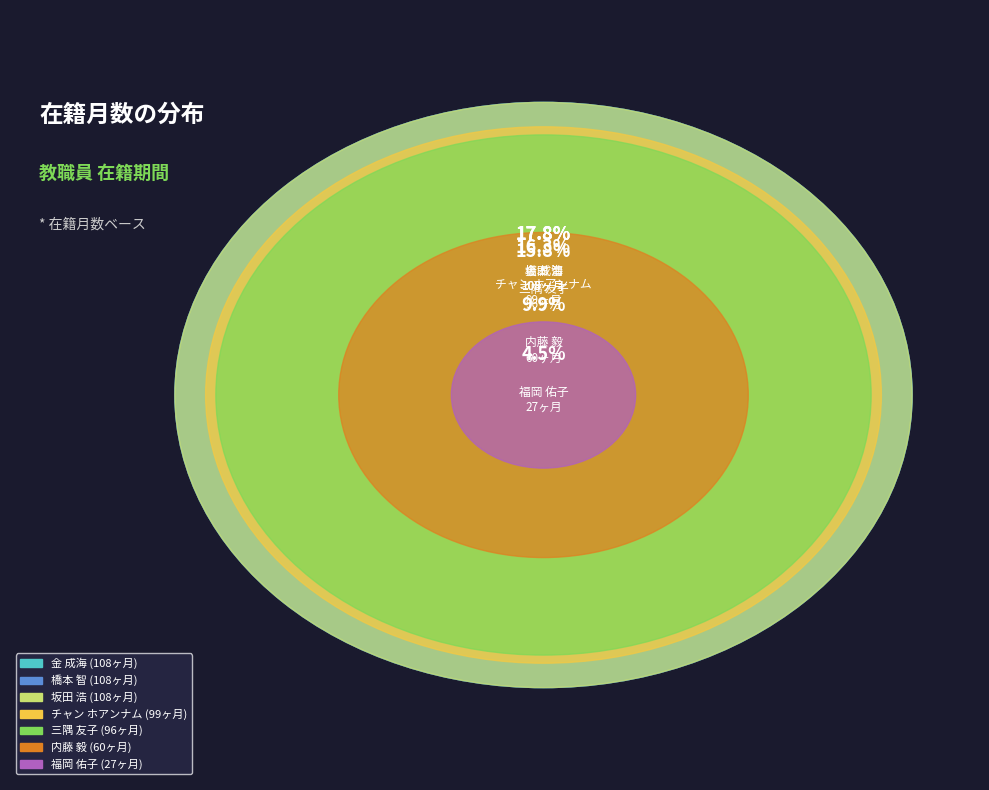

What is the change in value from 橋本 智 to 福岡 佑子?

-81